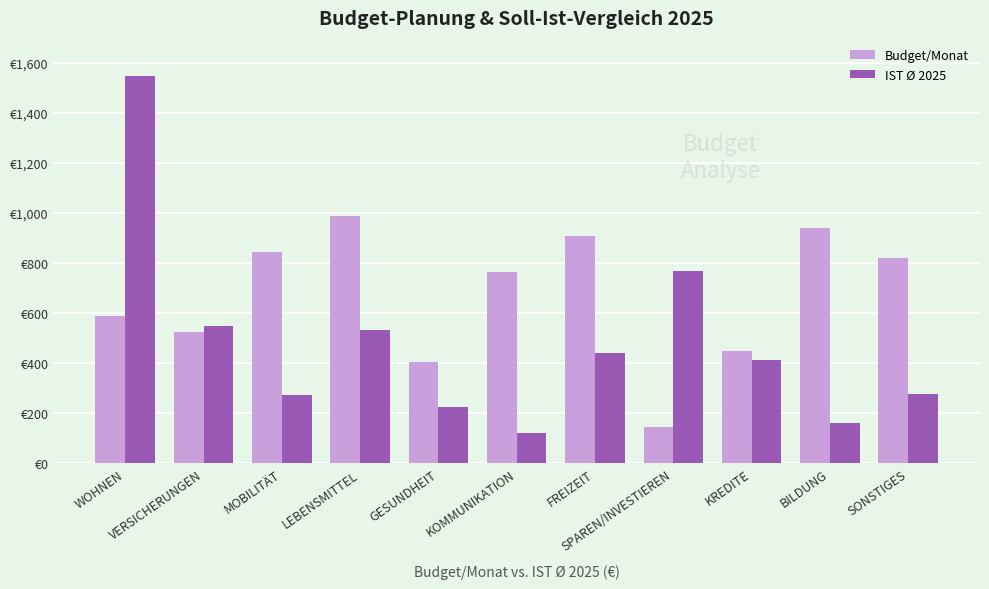

What are all the series names shown in the legend?

Budget/Monat, IST Ø 2025